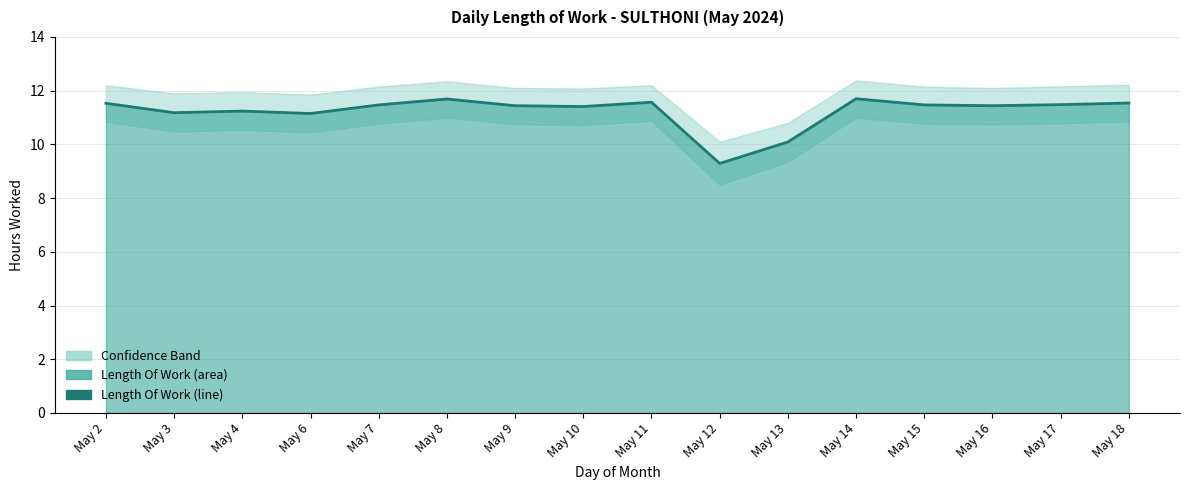

Rank the categories by value from highest to lowest.

May 14, May 8, May 11, May 18, May 2, May 17, May 7, May 15, May 9, May 16, May 10, May 4, May 3, May 6, May 13, May 12